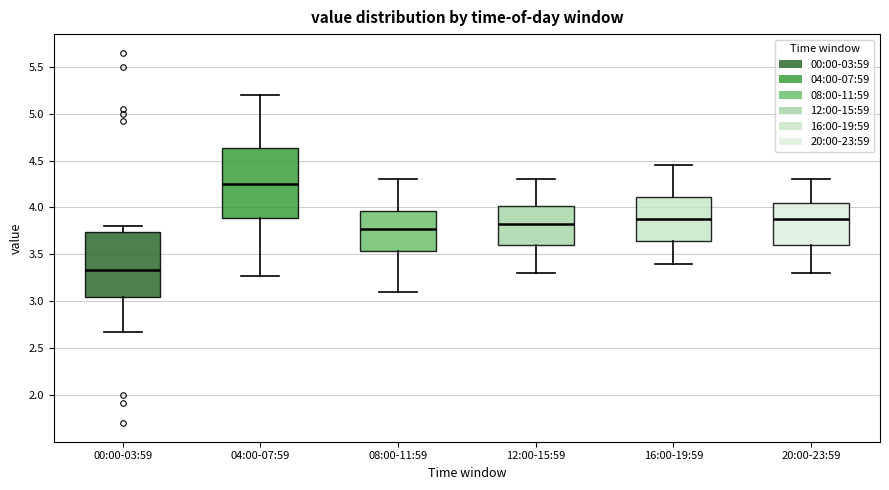

Reading left to right, transcribe this box plot: for each box, give where its median line is, the range the box spans, and where its two whiskers end, as read against the y-axis. The values are not printed on the chart, so give them approximately, as read against the axis.

00:00-03:59: median 3.35, box 3.05 to 3.75, whiskers 2.65 to 3.80
04:00-07:59: median 4.25, box 3.90 to 4.65, whiskers 3.25 to 5.20
08:00-11:59: median 3.80, box 3.55 to 3.95, whiskers 3.10 to 4.30
12:00-15:59: median 3.85, box 3.60 to 4.00, whiskers 3.30 to 4.30
16:00-19:59: median 3.90, box 3.65 to 4.10, whiskers 3.40 to 4.45
20:00-23:59: median 3.90, box 3.60 to 4.05, whiskers 3.30 to 4.30